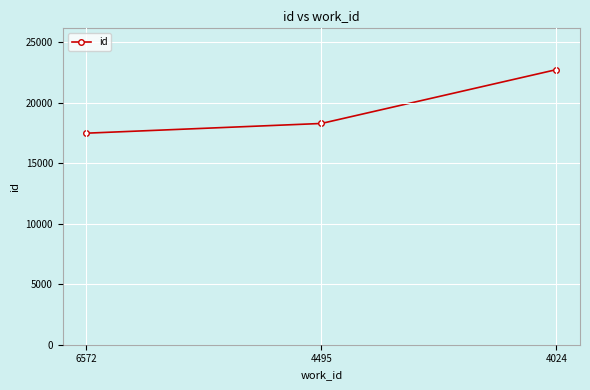

What is the sum of the values at 4024 and 4495?

40992